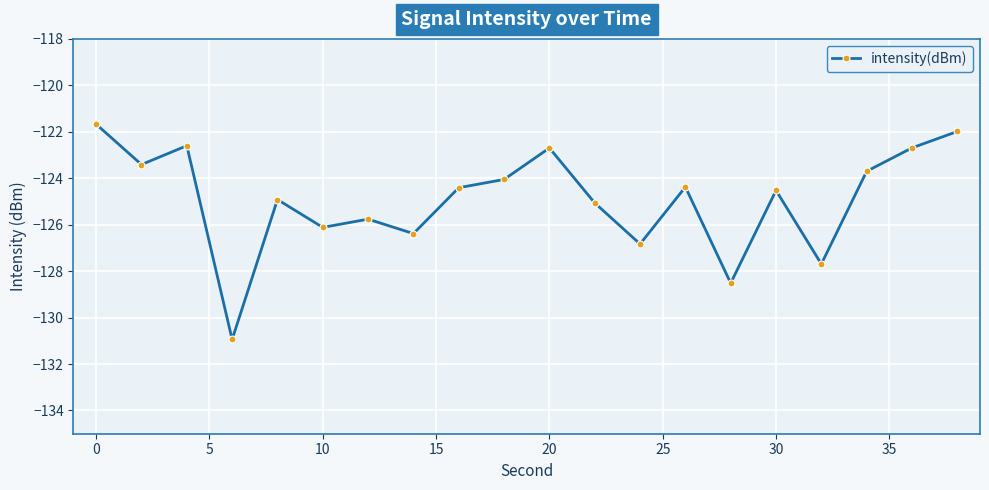

What is the sum of all values?

-2498.3